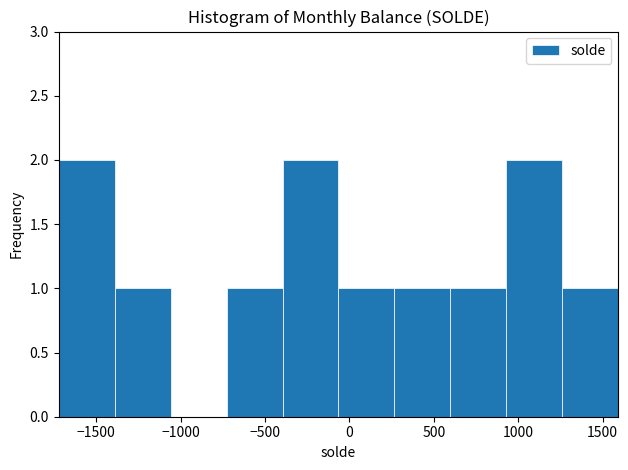

Reading left to right, list every bar in this chart as the range it spans on the x-axis followed by its height. Neither the bar edges nor the heights are printed on the chart, so give them approximately, as read against the axes.

-1700 to -1400: 2
-1400 to -1050: 1
-1050 to -750: 0
-750 to -400: 1
-400 to -50: 2
-50 to 250: 1
250 to 600: 1
600 to 950: 1
950 to 1250: 2
1250 to 1600: 1